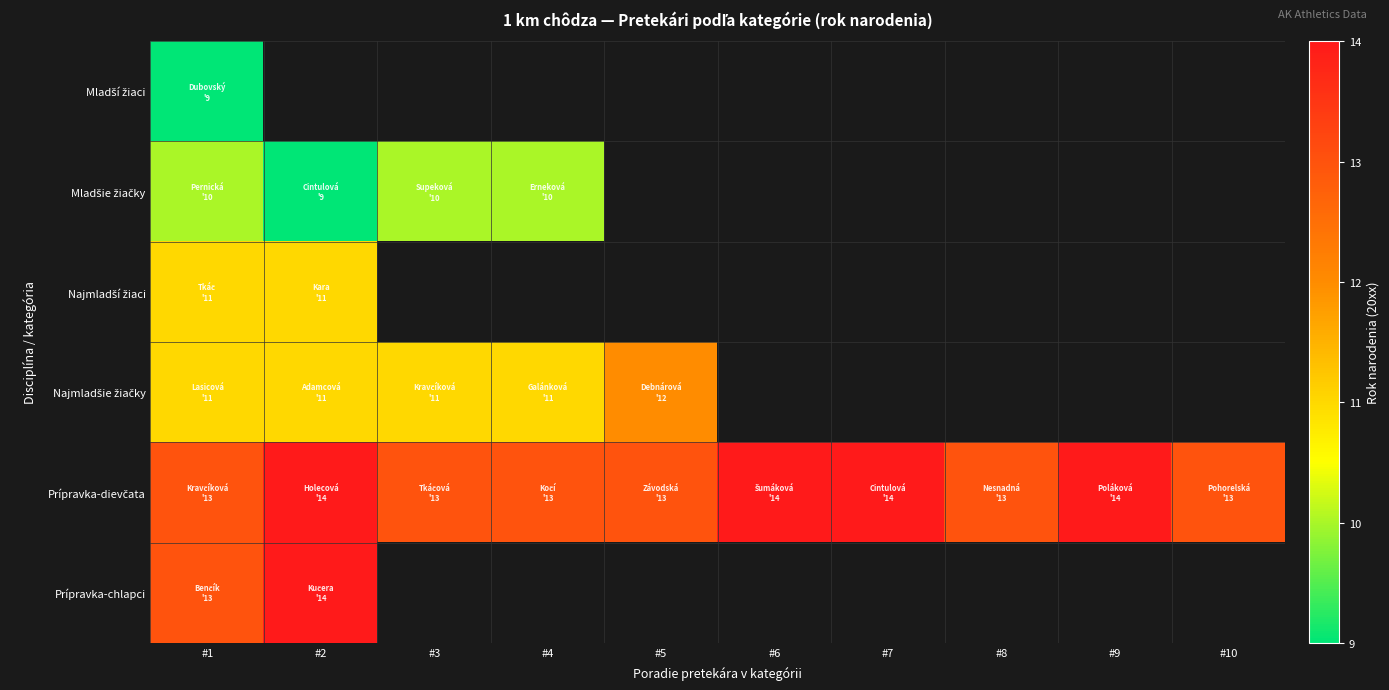

At which category is the sum across all series the highest?

#1